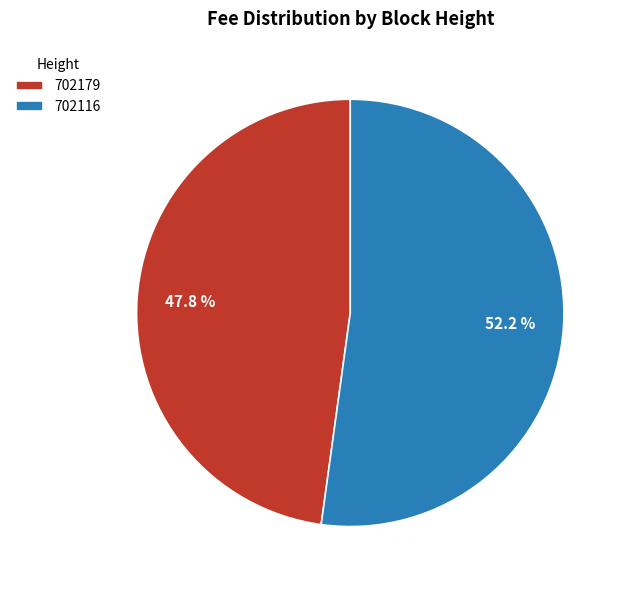

To the nearest percent, what portion does 702179 represent?

48%